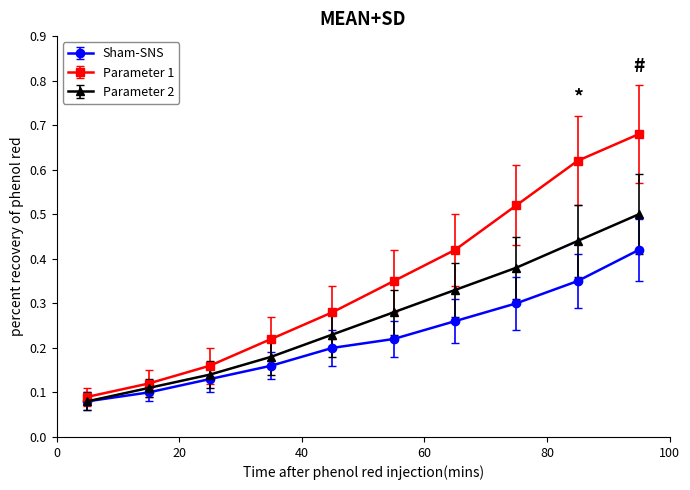

Which series has the largest range (max minus min)?

Parameter 1